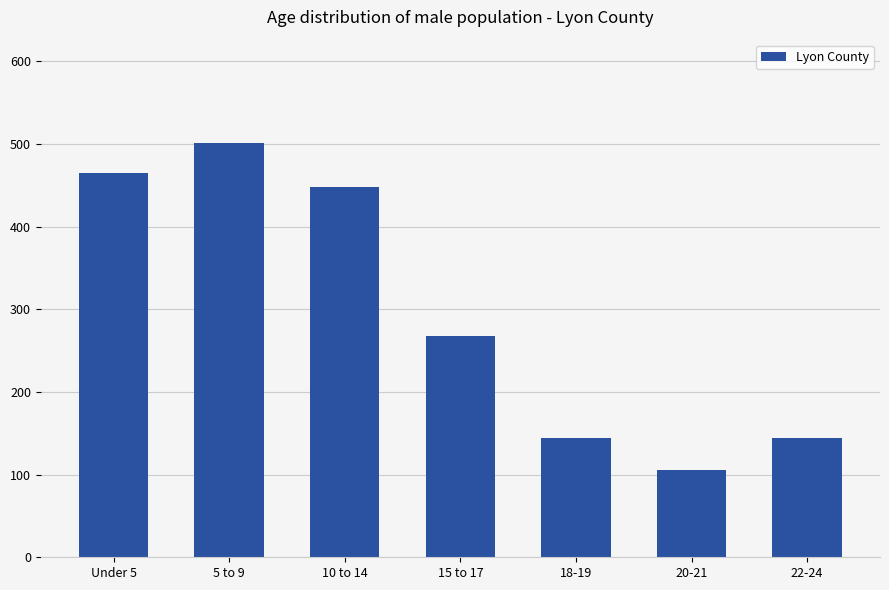

What is the label of the 4th bar from the right?

15 to 17